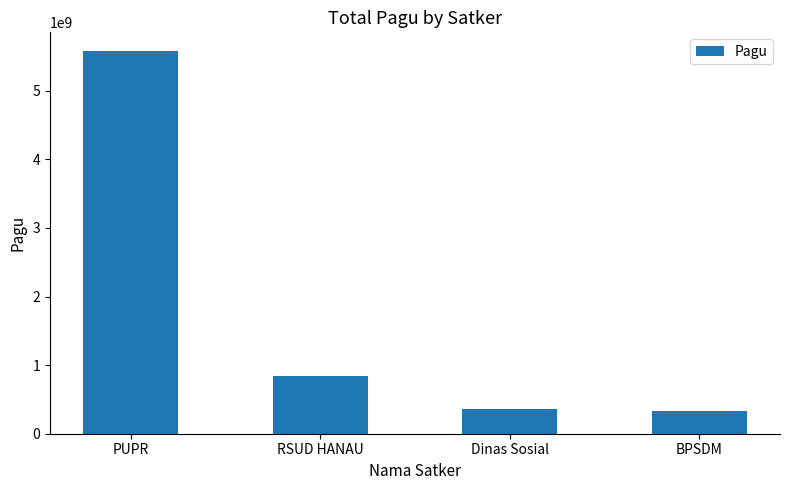

How many distinct data groups are displayed?

1